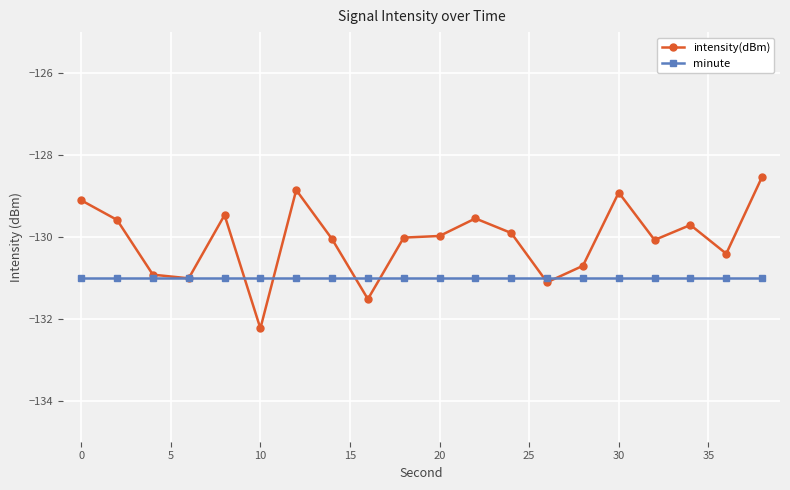

Which series has the largest range (max minus min)?

intensity(dBm)